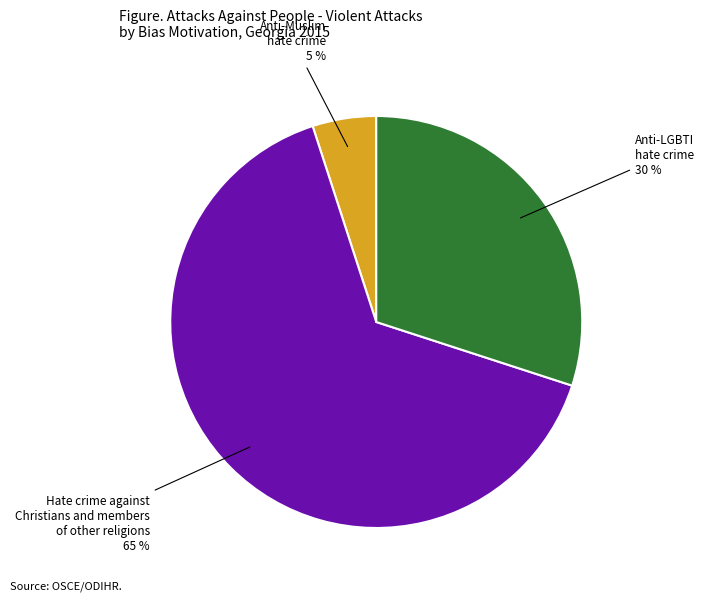

To the nearest percent, what is the difference between the largest and smallest slice percentages?

60%